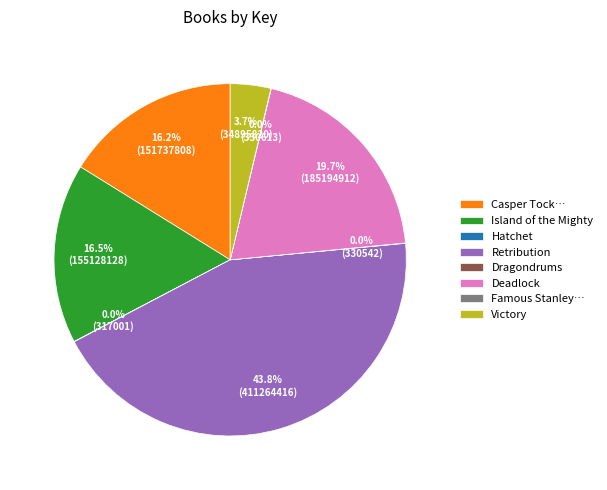

Does any single category account for the majority?

No